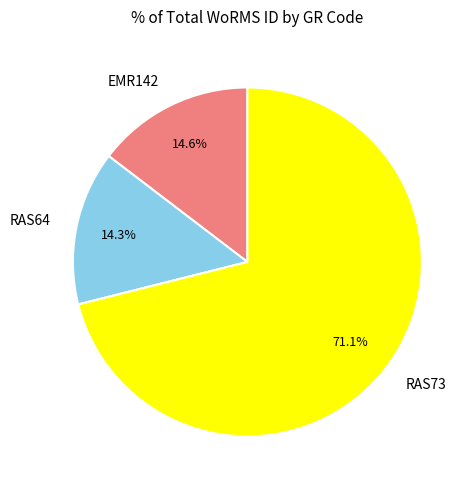

To the nearest percent, what percentage of the pie is RAS73?

71%